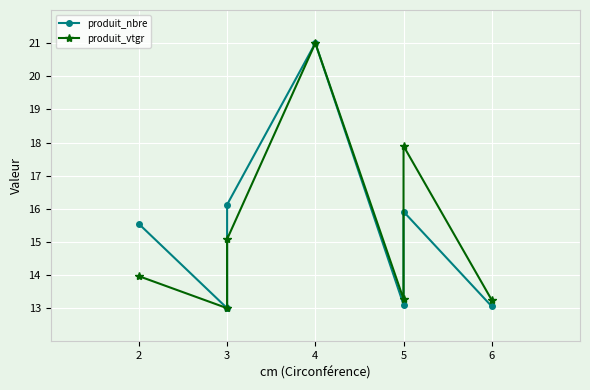

Which series changed the most between 2 and 6?

produit_nbre